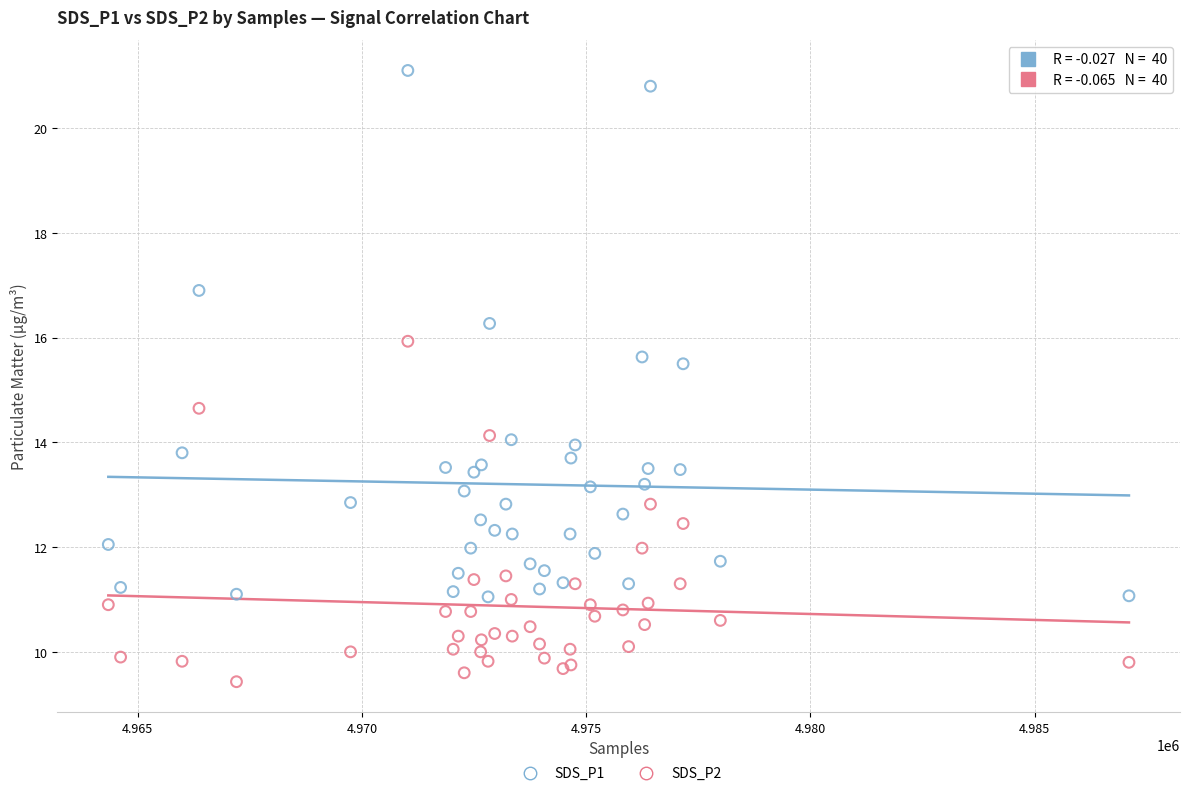

What are all the series names shown in the legend?

SDS_P1, SDS_P2